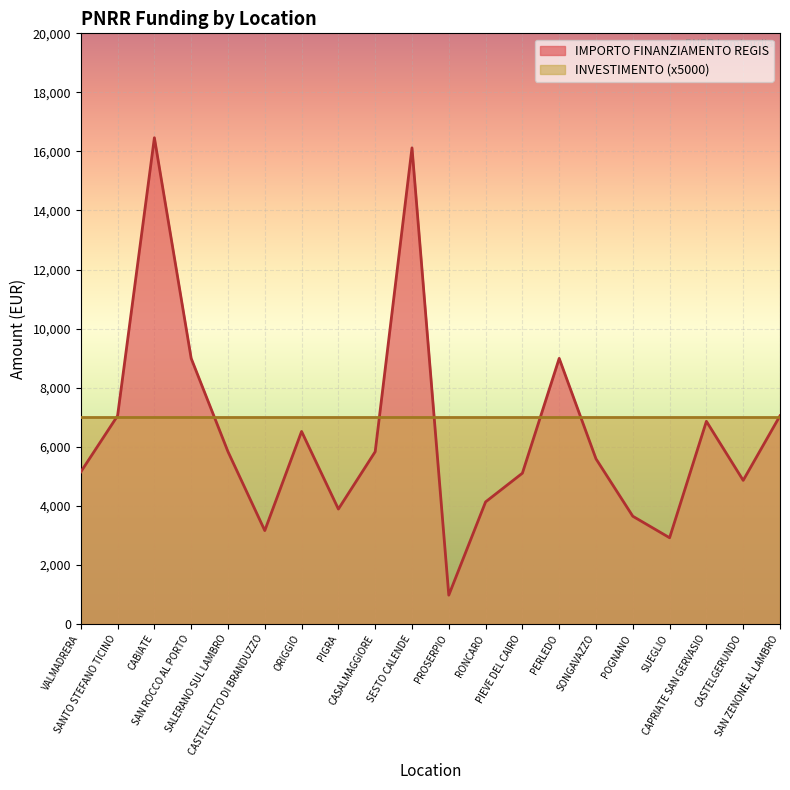

What is the label of the 10th point from the right?

PROSERPIO